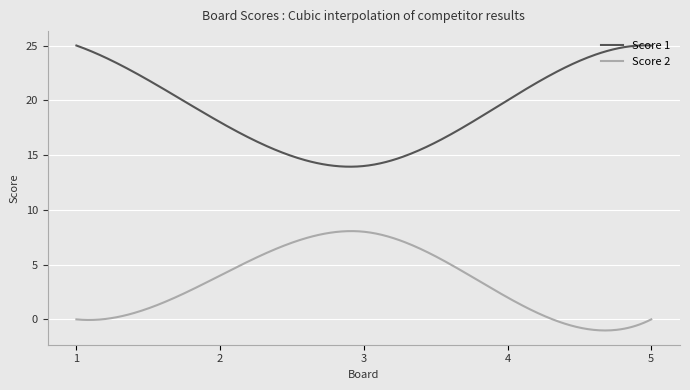

Rank the series by their average value, from lowest to highest.

Score 2, Score 1